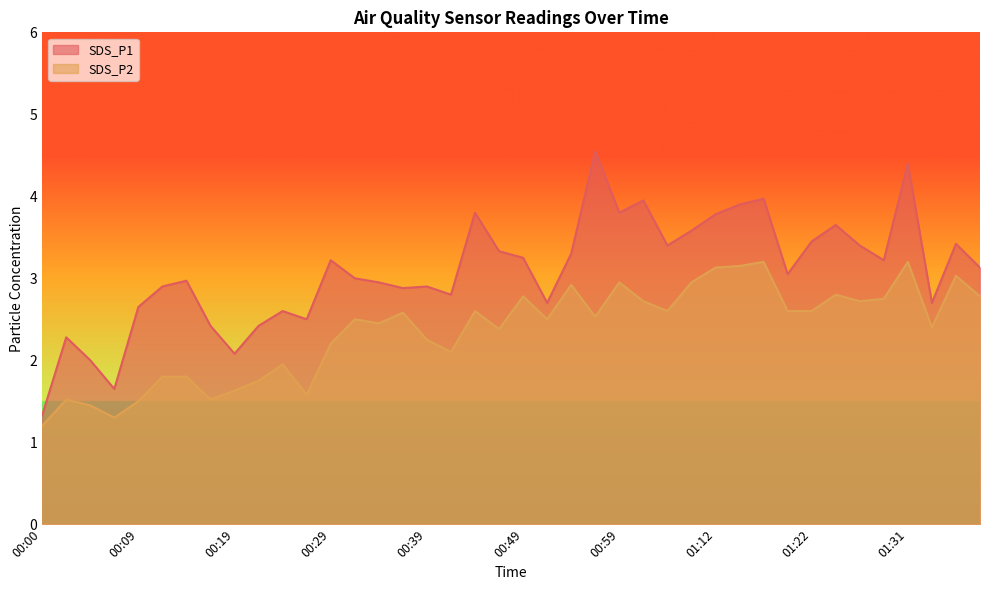

In SDS_P2, how many points are higher than both neighbors (excluding endpoints)?

12